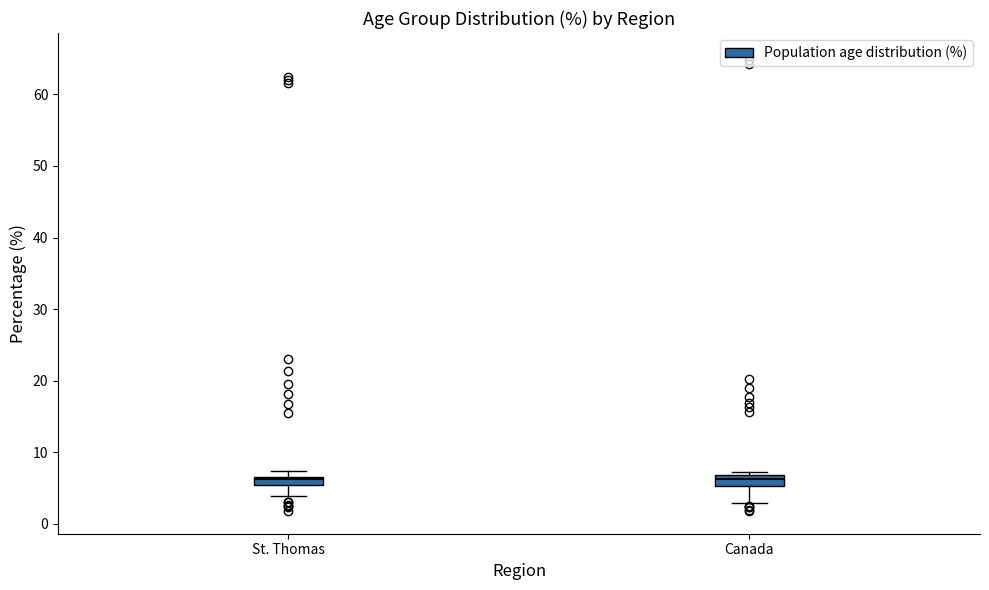

Where is the upper edge of the box for Canada on the y-axis? The values are not printed on the chart, so give them approximately, as read against the axis.

7